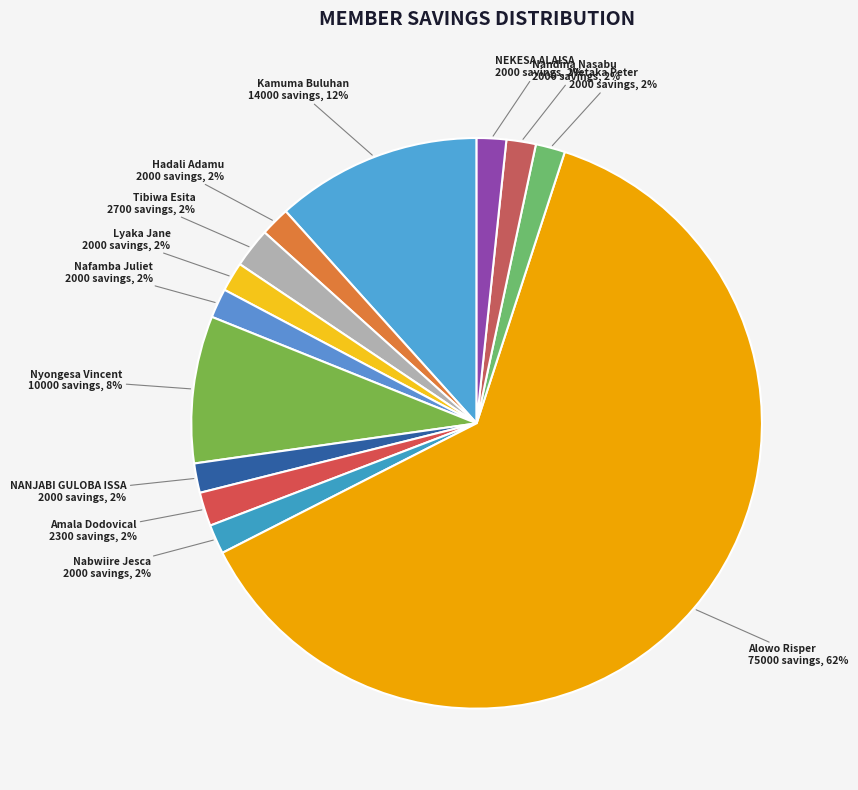

How many slices are in this pie chart?

13